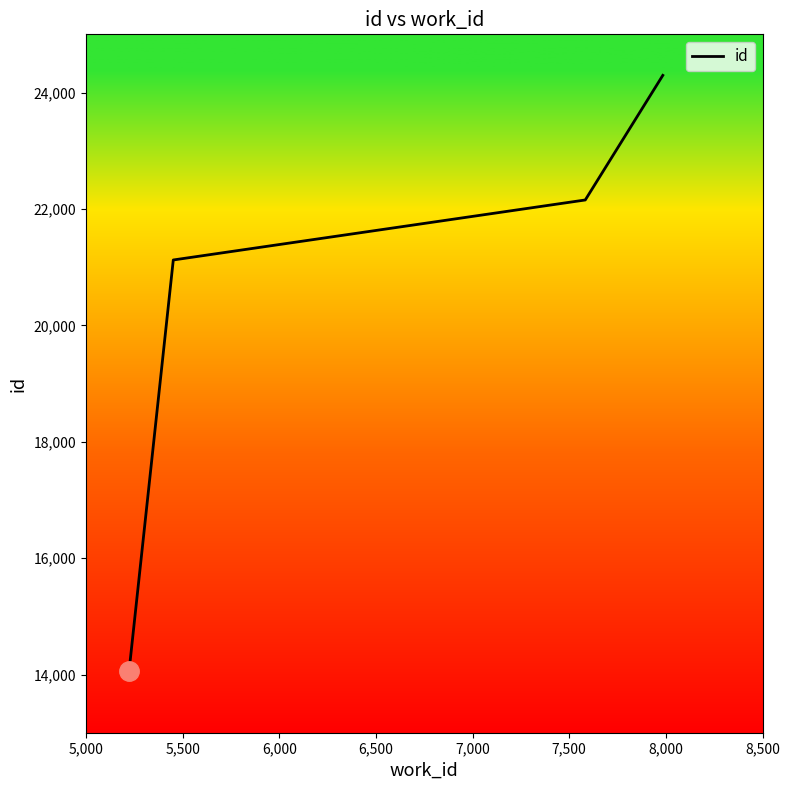

What is the minimum value shown in the chart?

14052